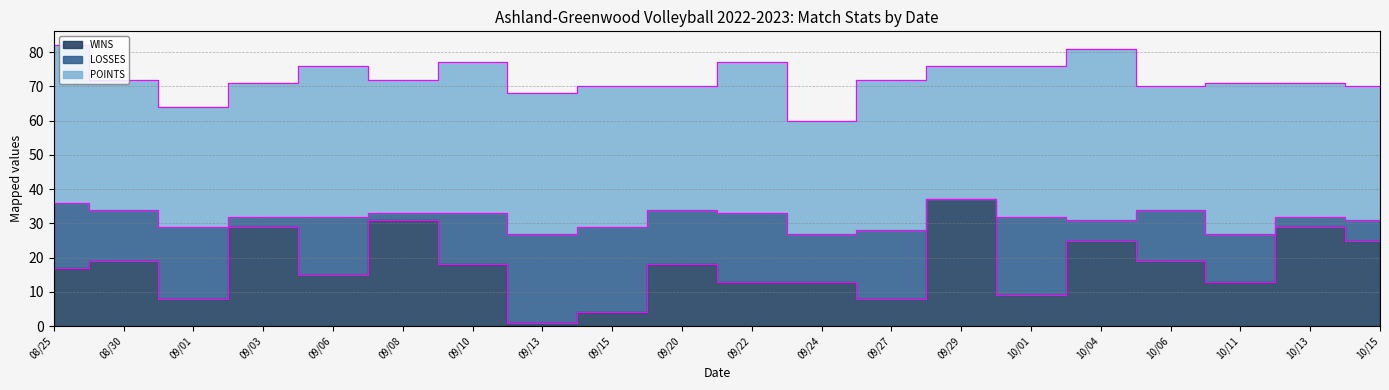

List the series in order of their peak value, lowest first.

LOSSES, WINS, POINTS